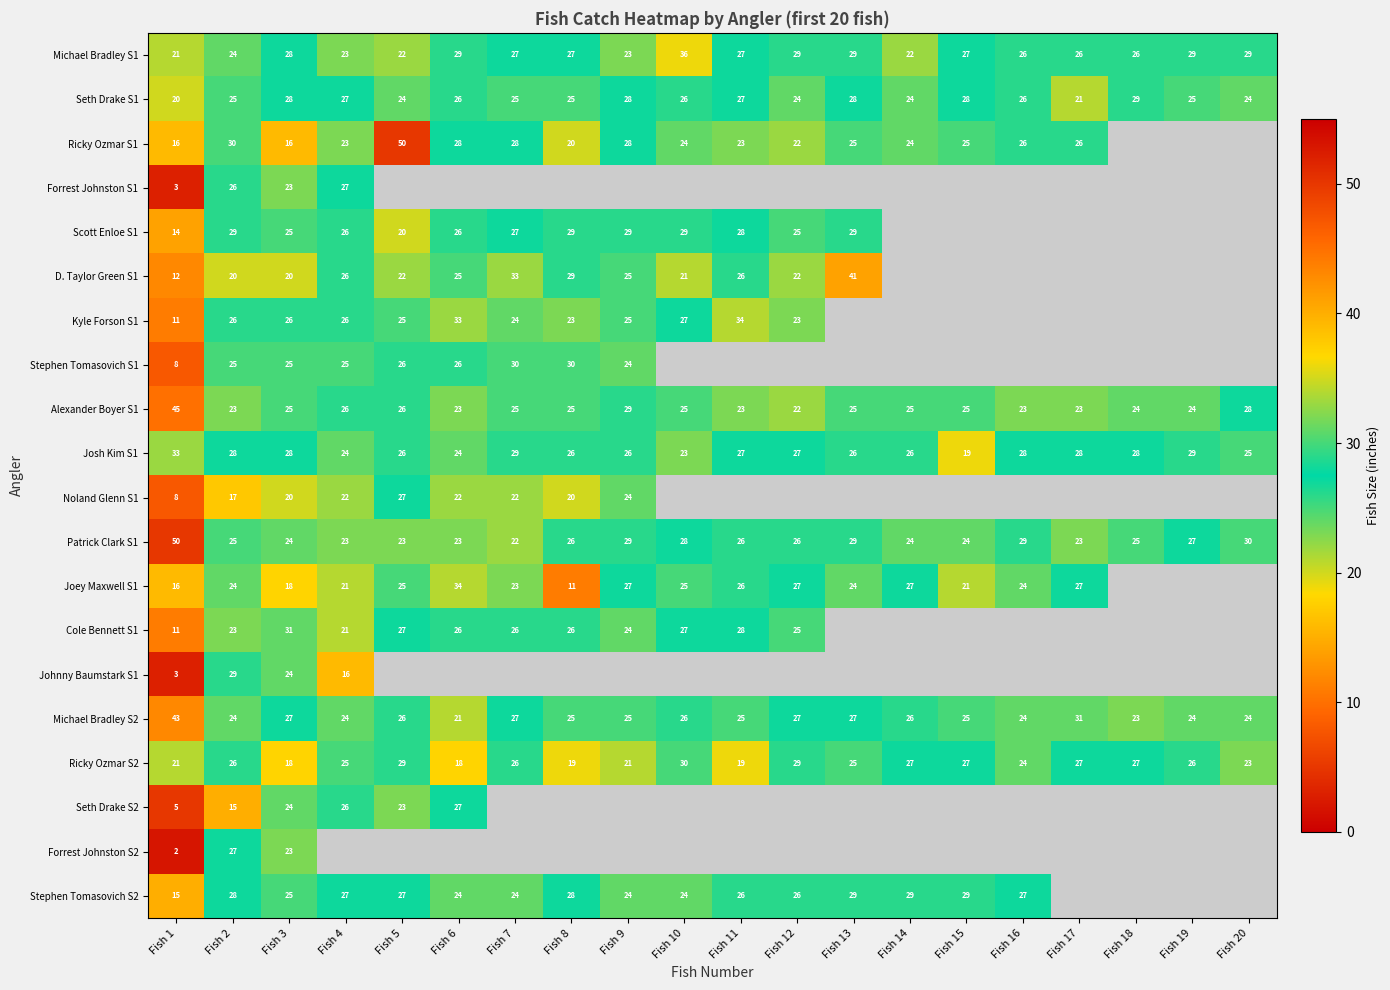

What is the spread (max minus min) of values at Fish 1?

48